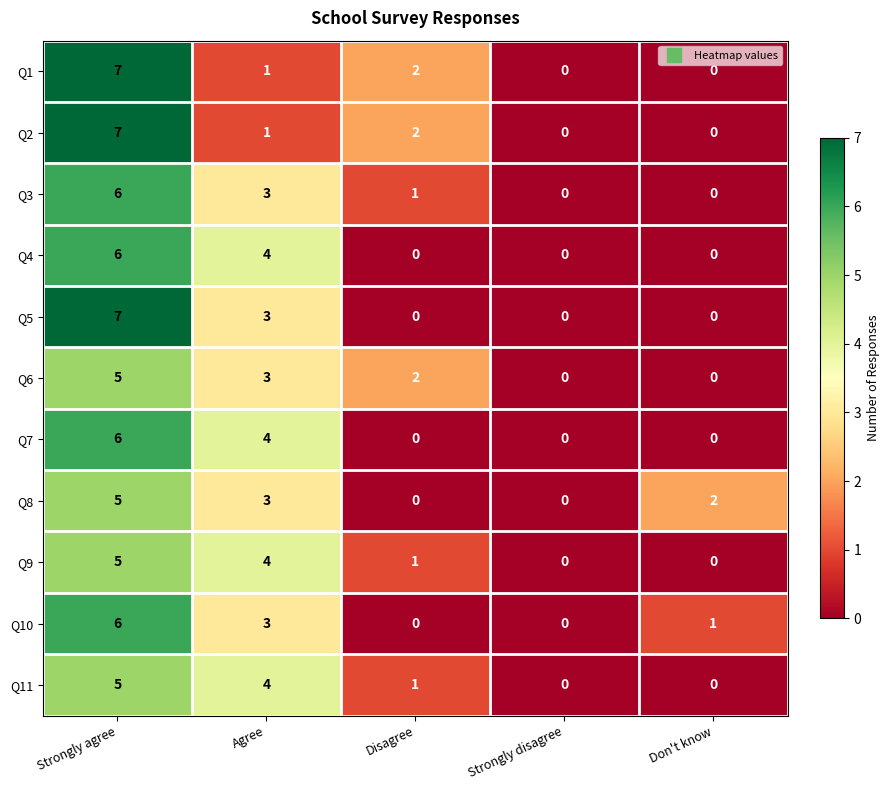

What is the total value across all series at Agree?

33